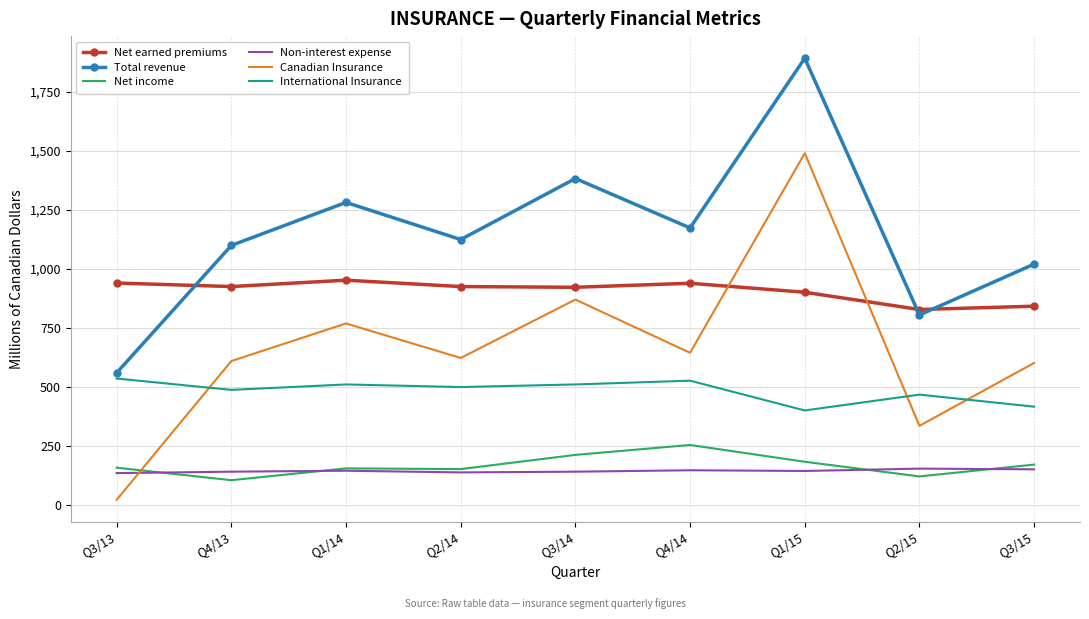

At which category is the sum across all series the highest?

Q1/15